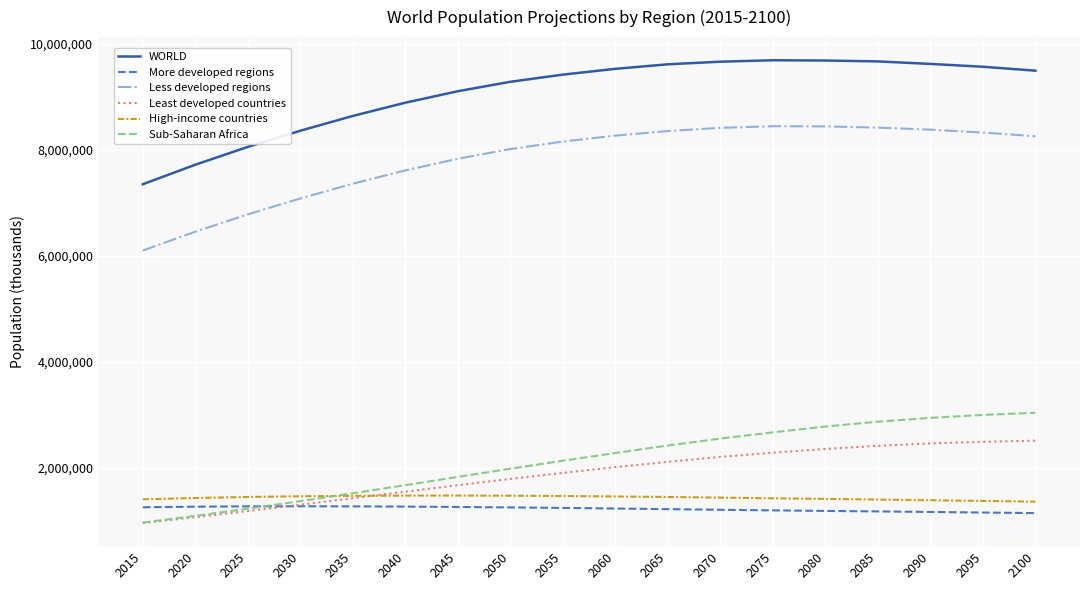

What is the maximum value for Least developed countries?

2507948